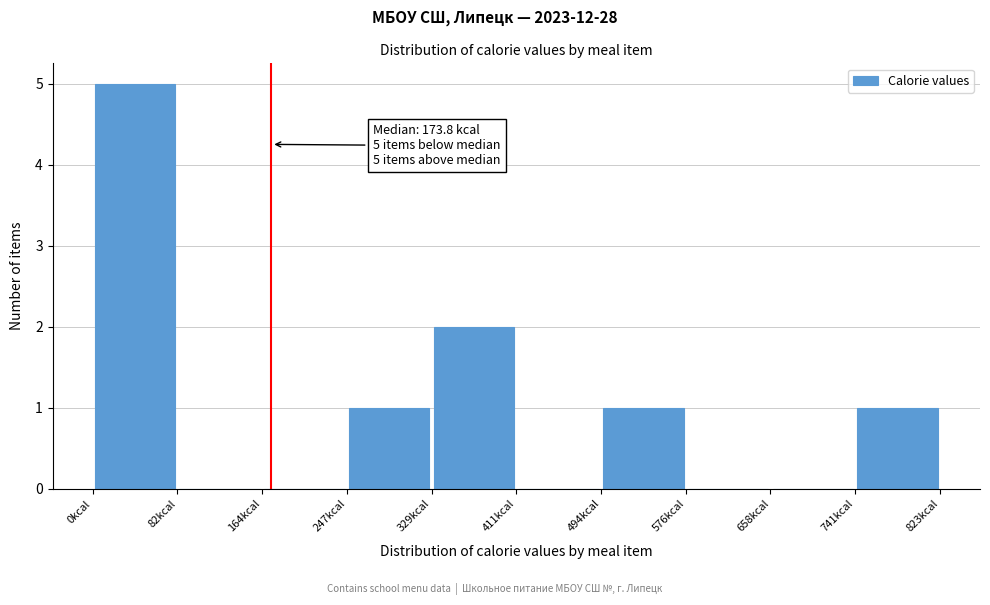

Which range on the x-axis has the tallest bar?

0 to 80